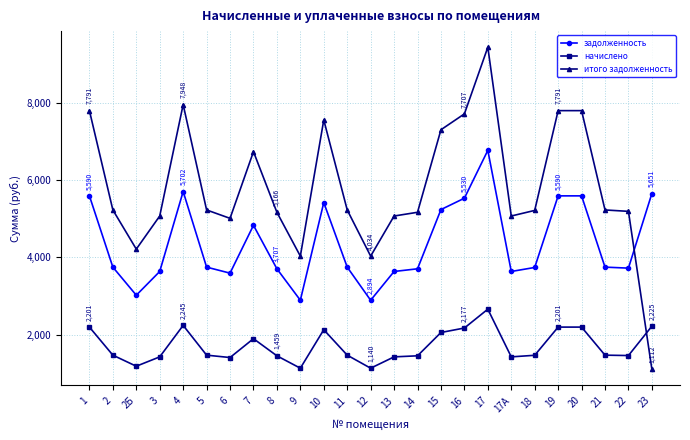

At which label is начислено closest to 1901?

7